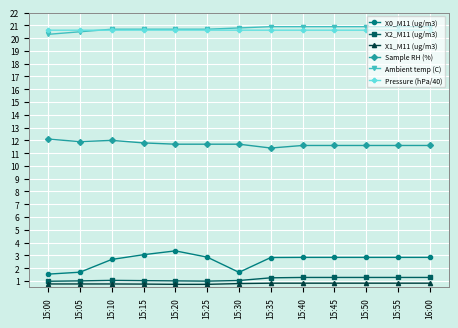

How many lines are shown in the chart?

6